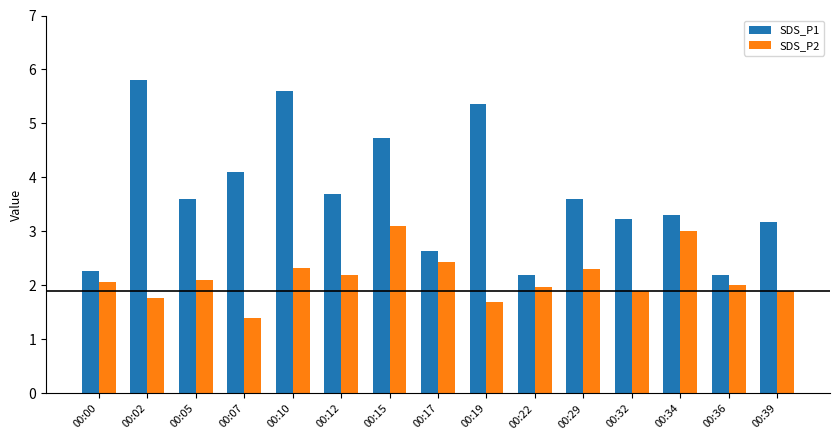

Reading left to right, what are all the values shown in this chart?

SDS_P1: 00:00=2.3	00:02=5.8	00:05=3.6	00:07=4.1	00:10=5.6	00:12=3.7	00:15=4.7	00:17=2.6	00:19=5.4	00:22=2.2	00:29=3.6	00:32=3.2	00:34=3.3	00:36=2.2	00:39=3.2
SDS_P2: 00:00=2.1	00:02=1.8	00:05=2.1	00:07=1.4	00:10=2.3	00:12=2.2	00:15=3.1	00:17=2.4	00:19=1.7	00:22=2.0	00:29=2.3	00:32=1.9	00:34=3.0	00:36=2.0	00:39=1.9